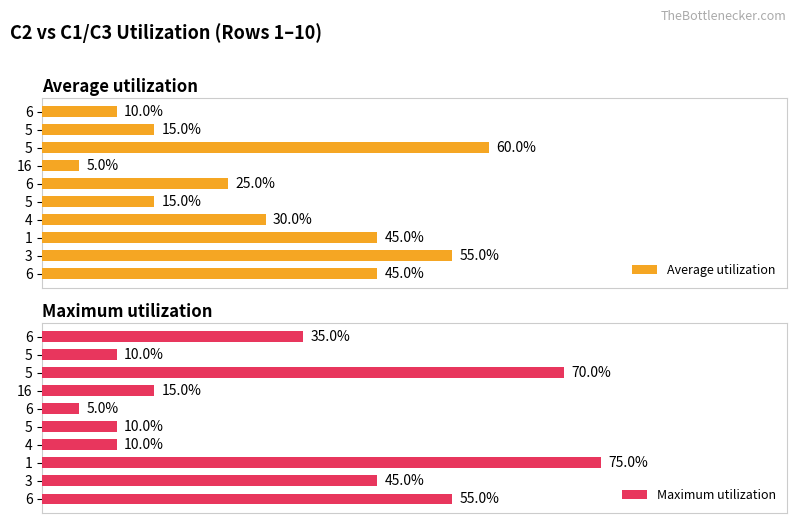

Are the bars horizontal?

Yes